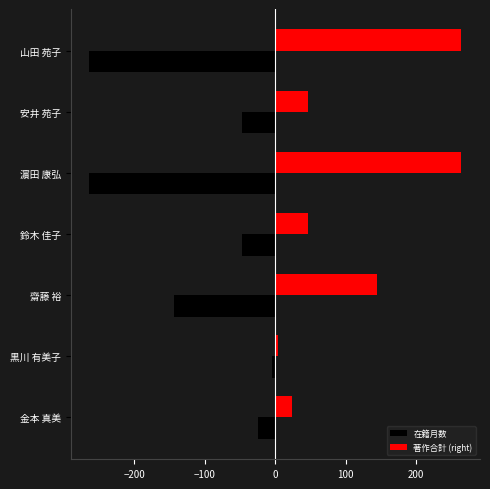

True or false: 著作合計 (right) has a value of 394 at 濵田 康弘.

False